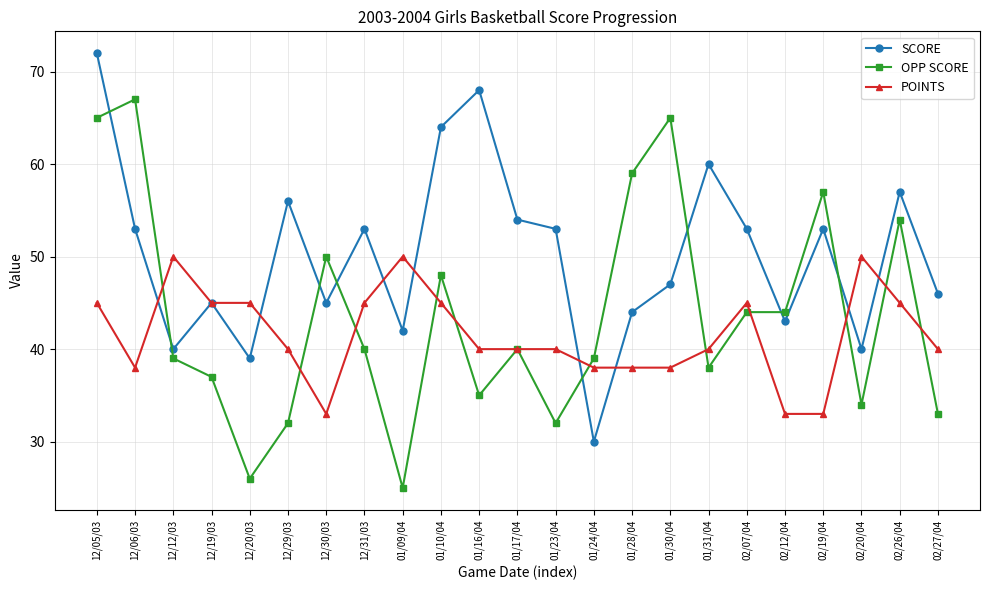

At 12/20/03, list the series in order from largest to smallest.

POINTS, SCORE, OPP SCORE